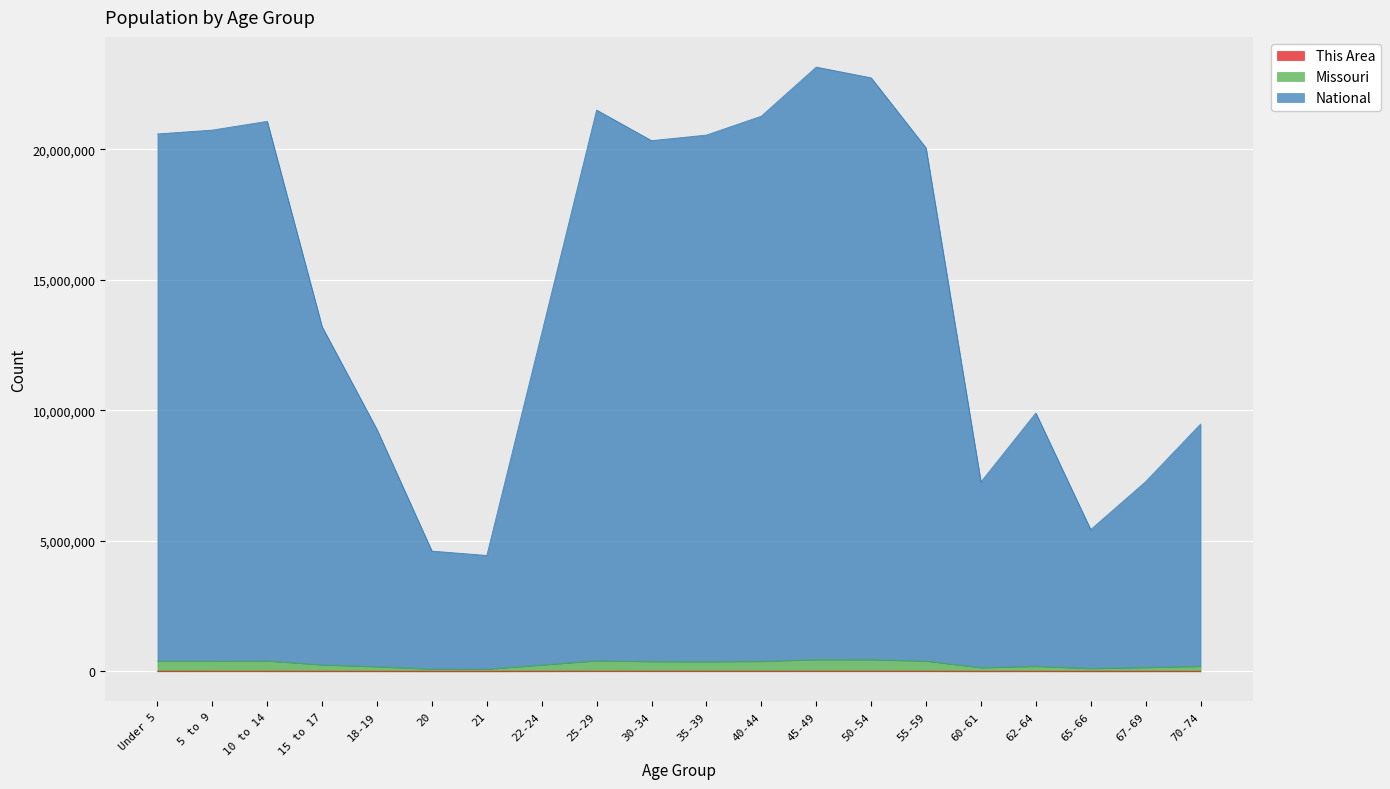

What is the sum of the National values at Under 5 and 70-74?

30067196